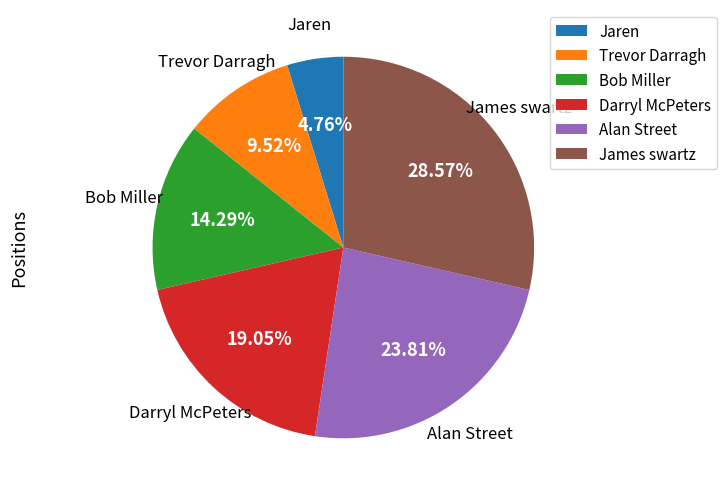

How many segments does this pie chart have?

6